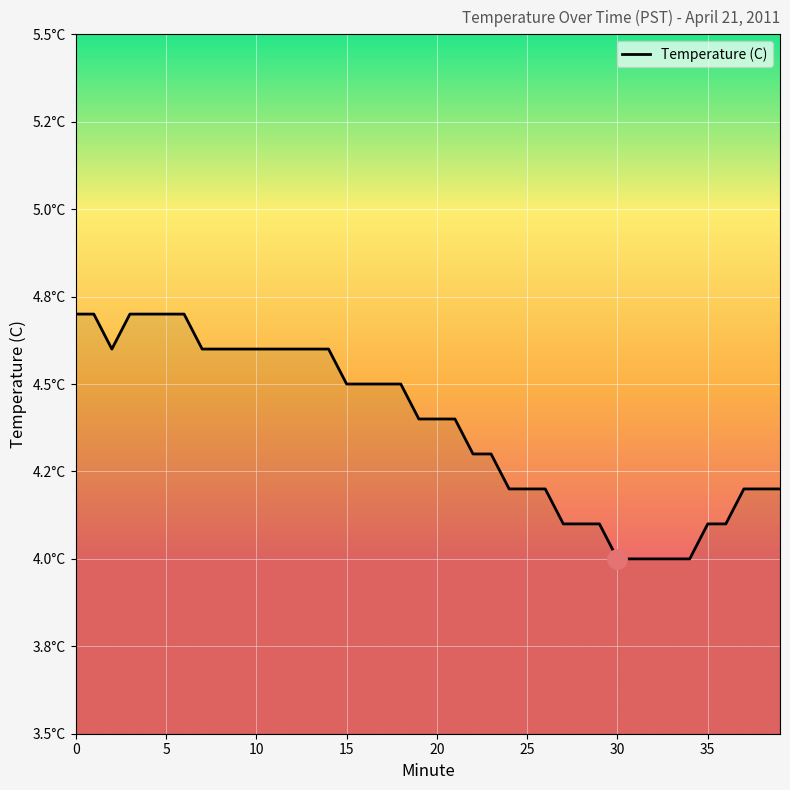

What is the label of the 8th point from the right?

32